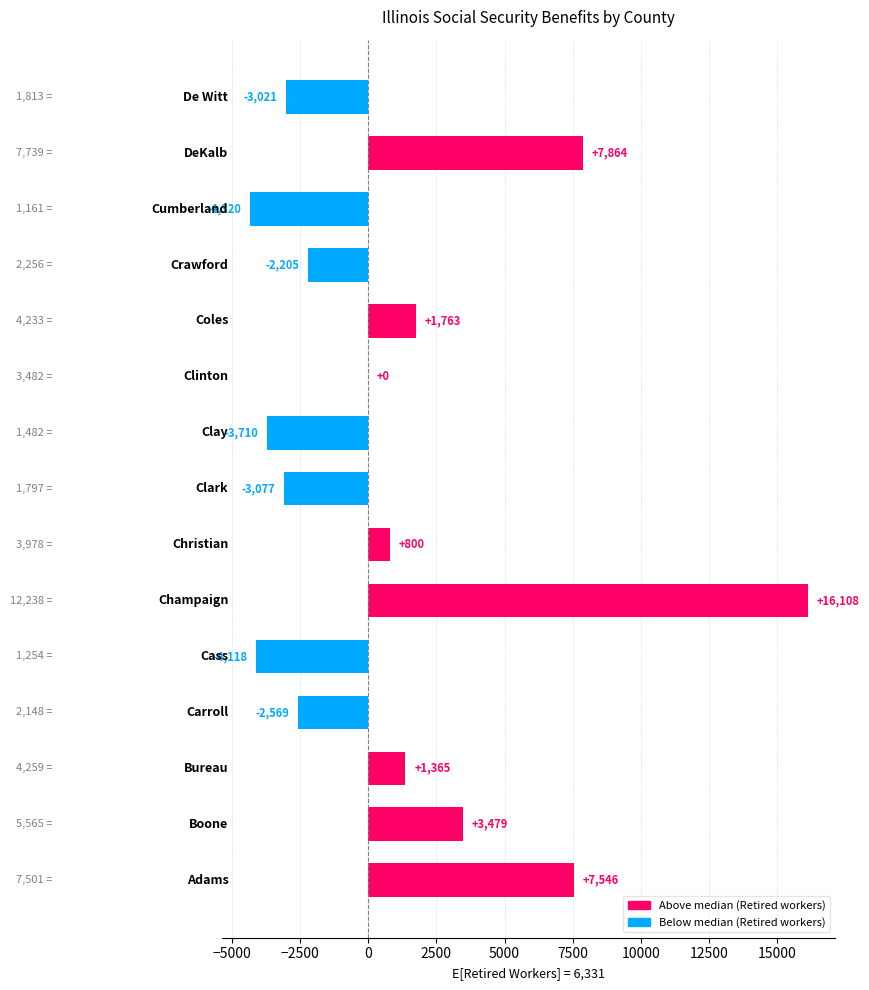

What is the average value?

1060